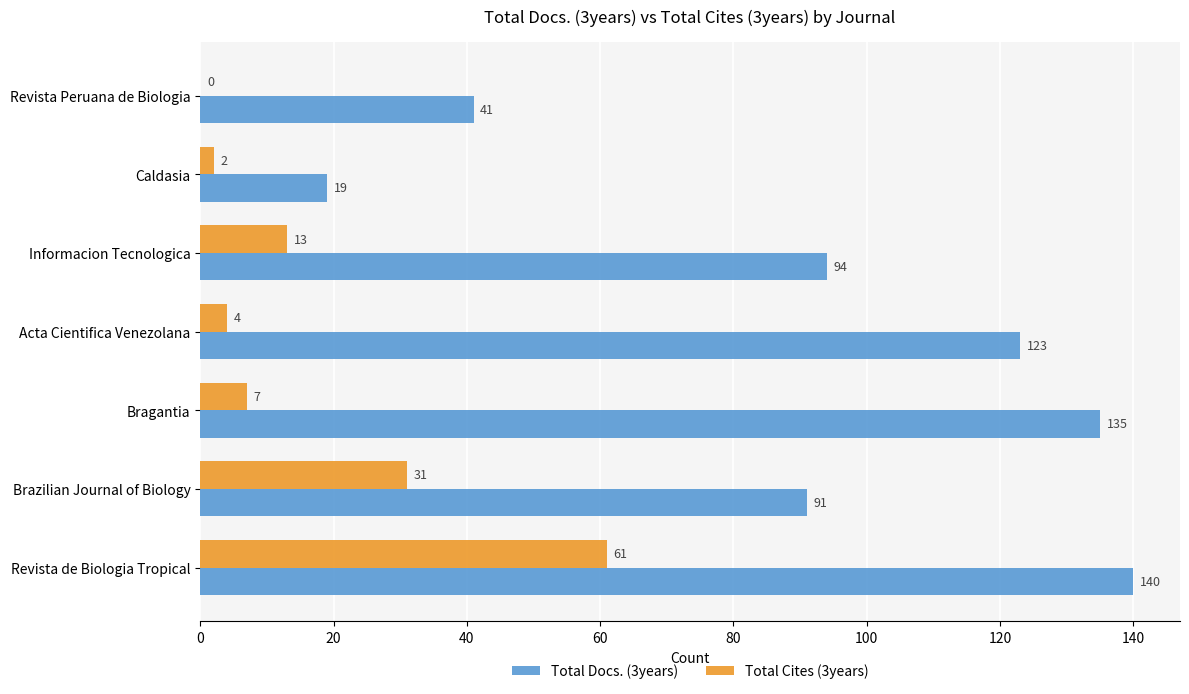

How many series are shown in this chart?

2